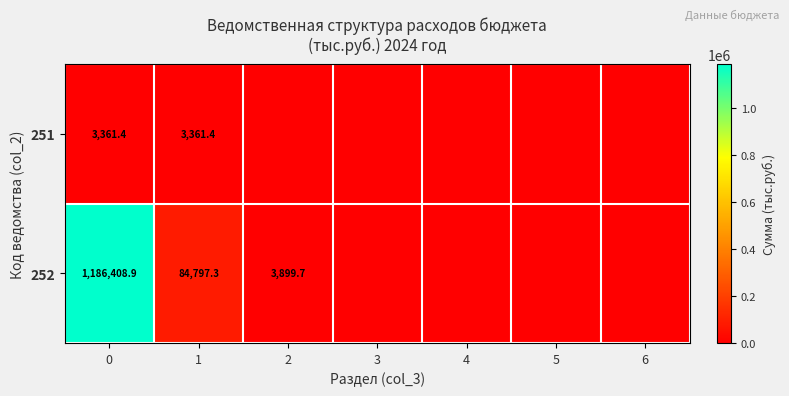

At how many categories does at least one series exceed 447094?

1